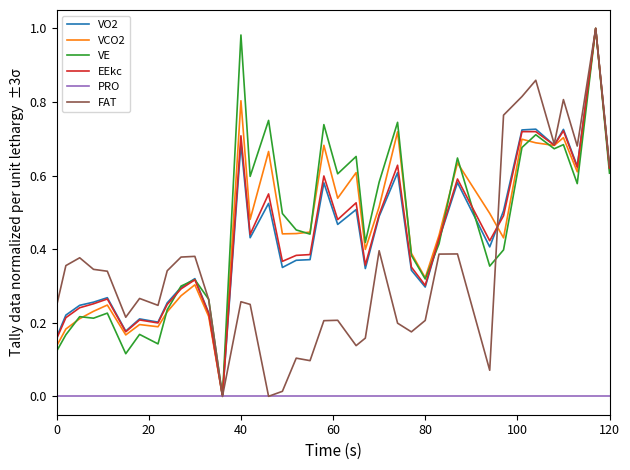

What is the maximum value for FAT?

1.0